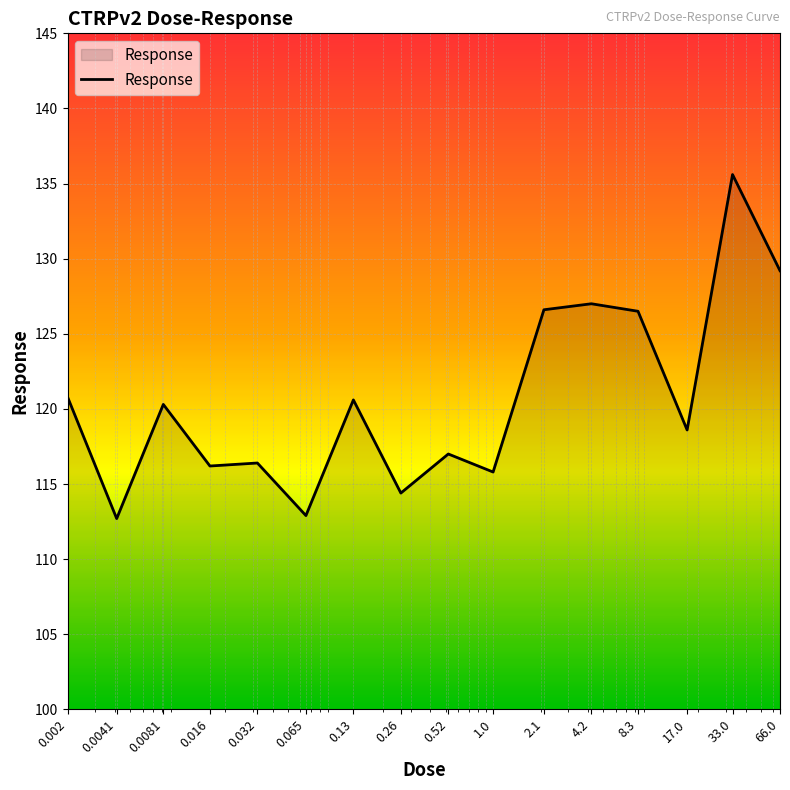

What is the maximum value shown in the chart?

135.6